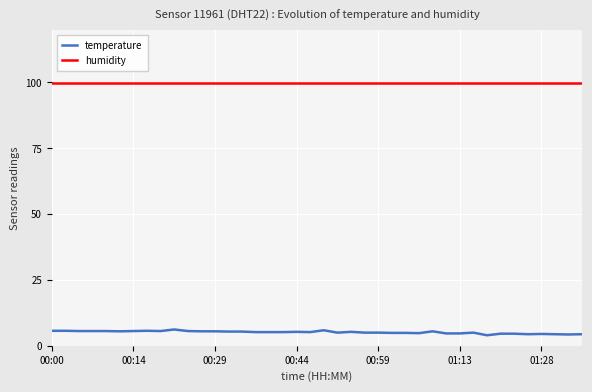

True or false: humidity and temperature cross at least once.

False